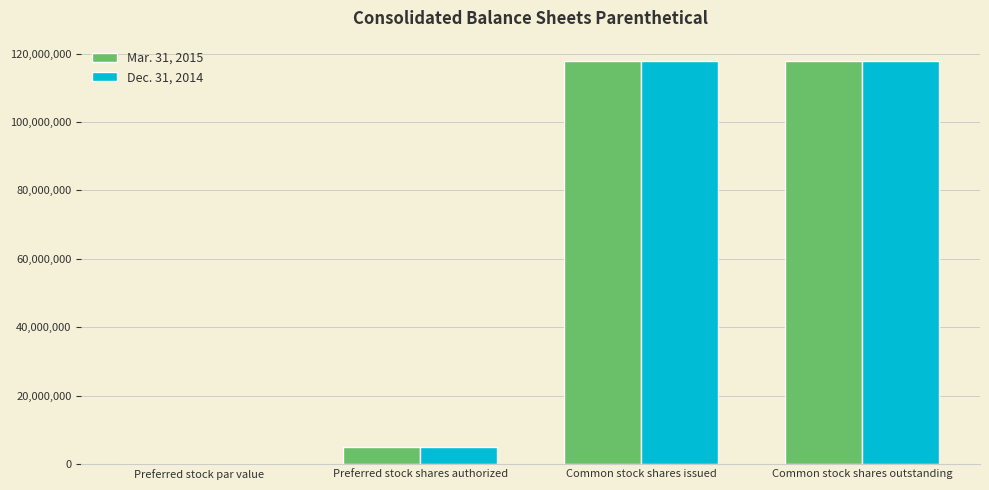

What is the total value across all series at Common stock shares outstanding?

235715246.0